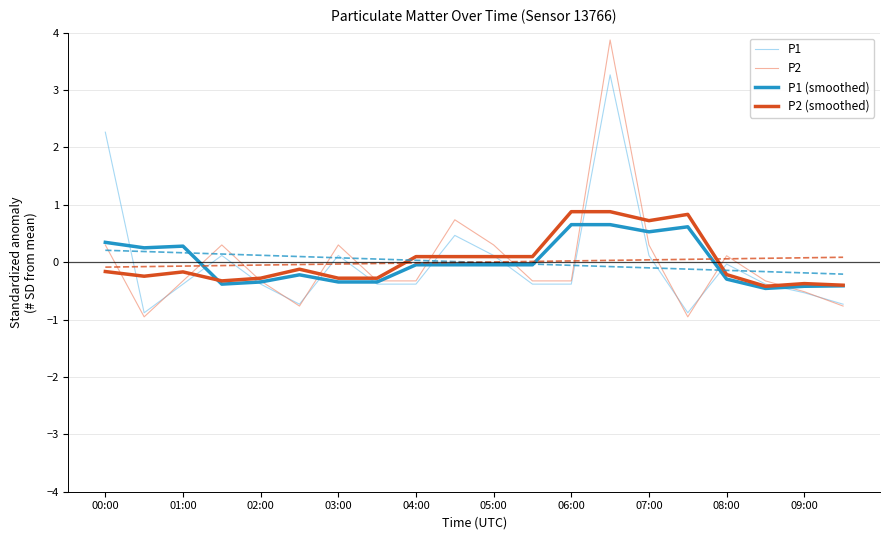

Is it true that P1 equals -0.4 at 06:00?

True